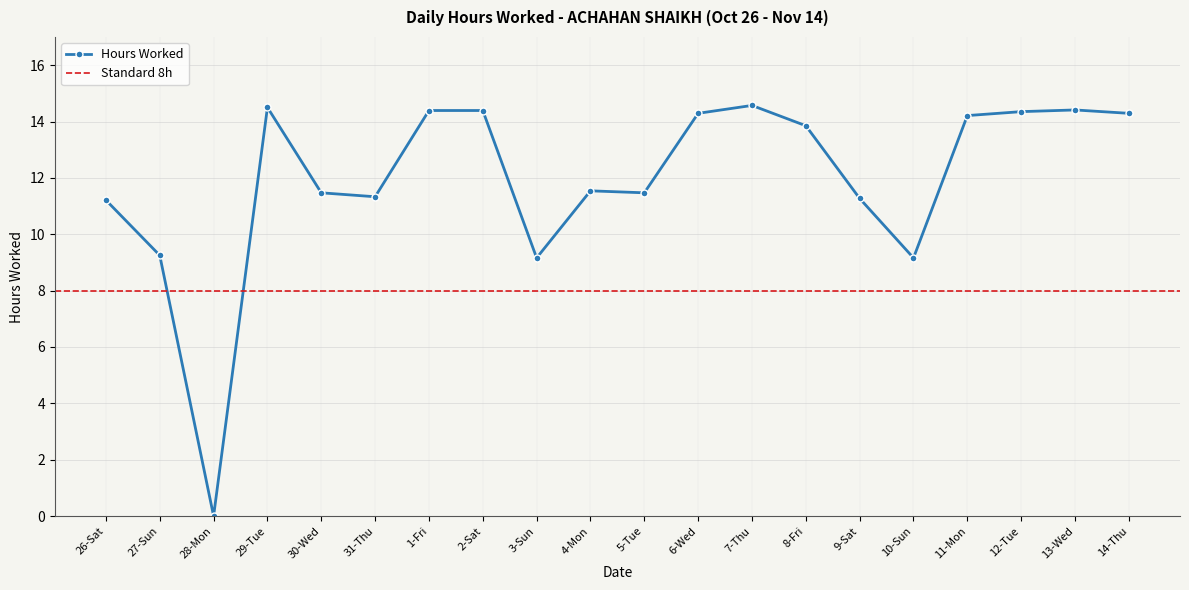

Rank the categories by value from lowest to highest.

28-Mon, 3-Sun, 10-Sun, 27-Sun, 26-Sat, 9-Sat, 31-Thu, 30-Wed, 5-Tue, 4-Mon, 8-Fri, 11-Mon, 6-Wed, 14-Thu, 12-Tue, 1-Fri, 2-Sat, 13-Wed, 29-Tue, 7-Thu